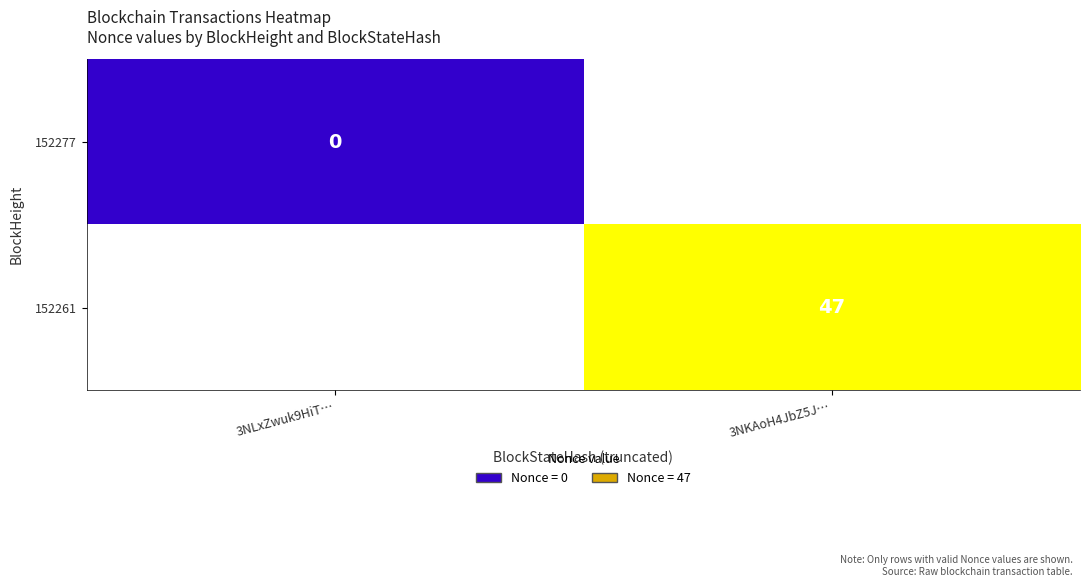

Which has a higher value, 3NLxZwuk9HiT… or 3NKAoH4JbZ5J…?

3NKAoH4JbZ5J…